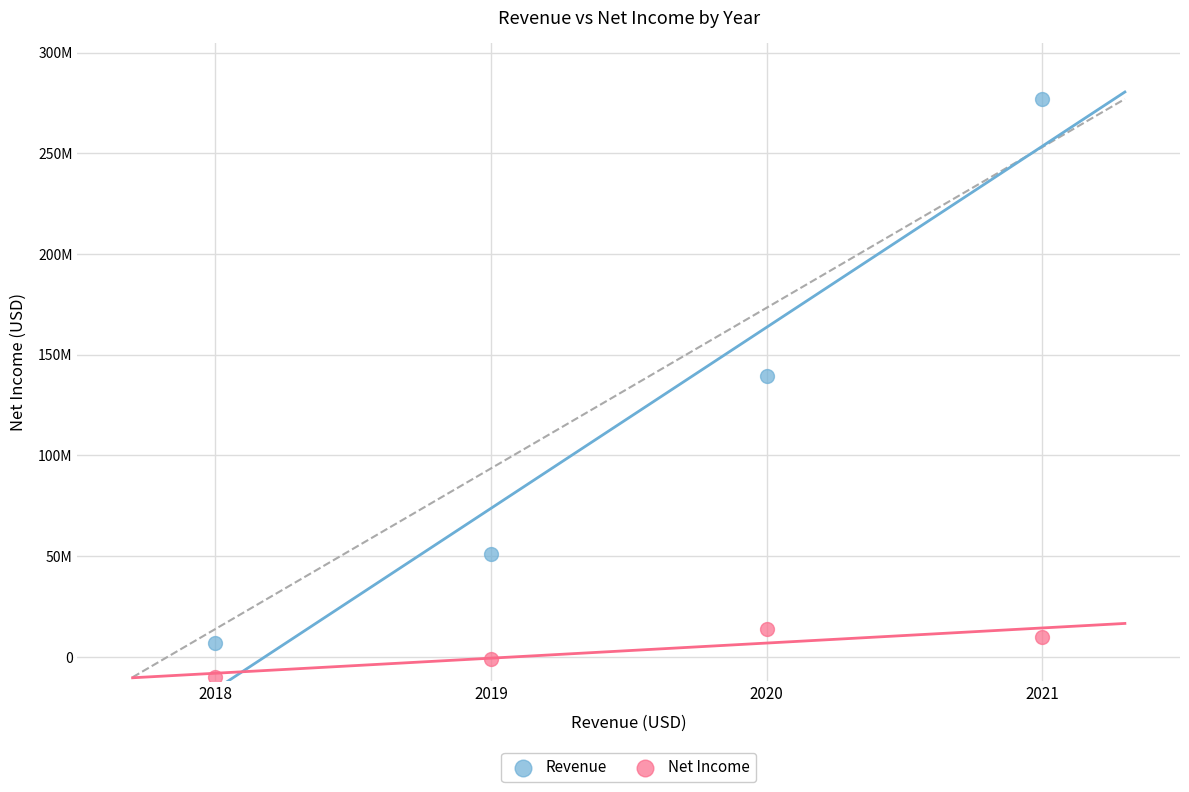

What are all the series names shown in the legend?

Revenue, Net Income